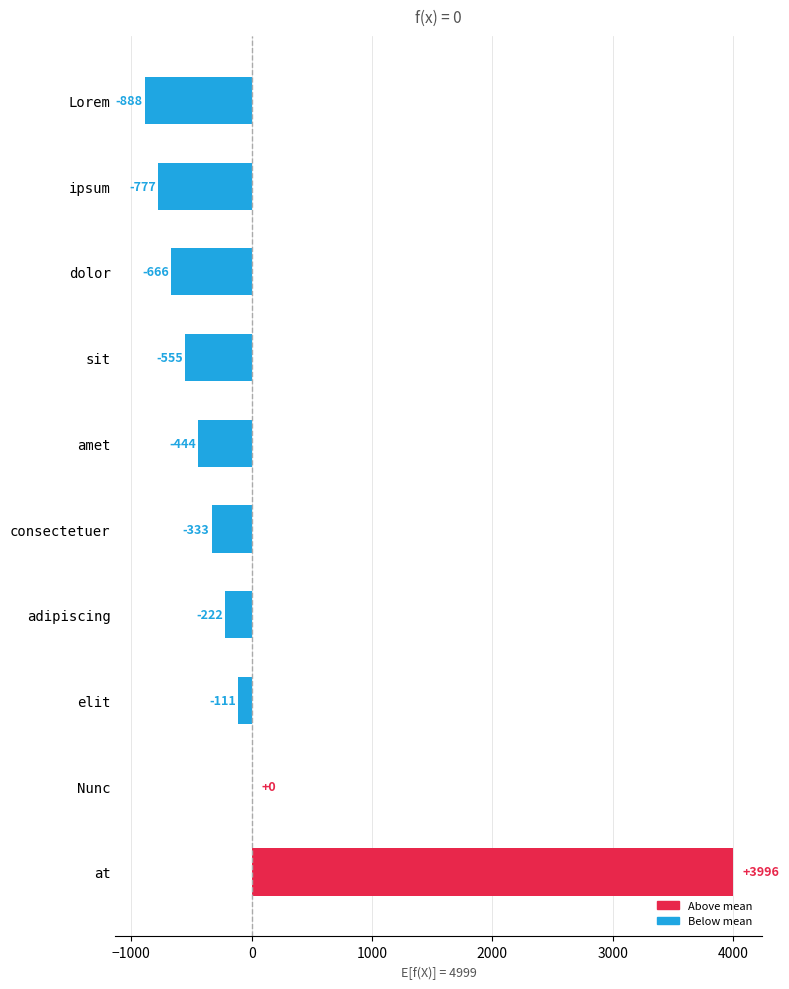

Where is the data nearest to the value 1554?

Nunc